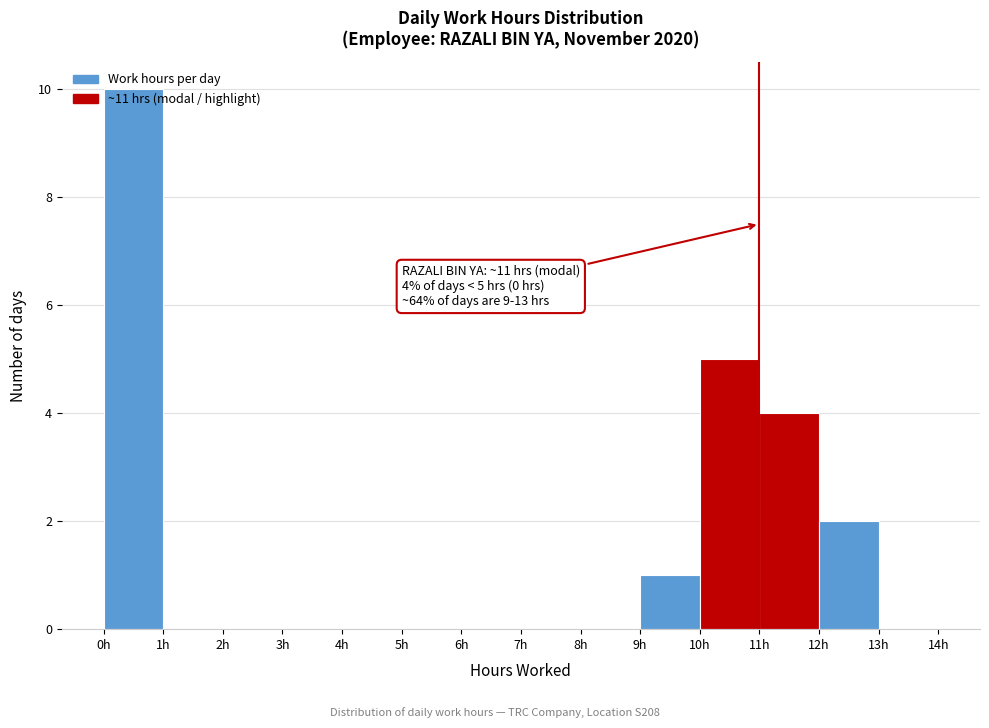

Which range on the x-axis has the tallest bar?

0 to 1